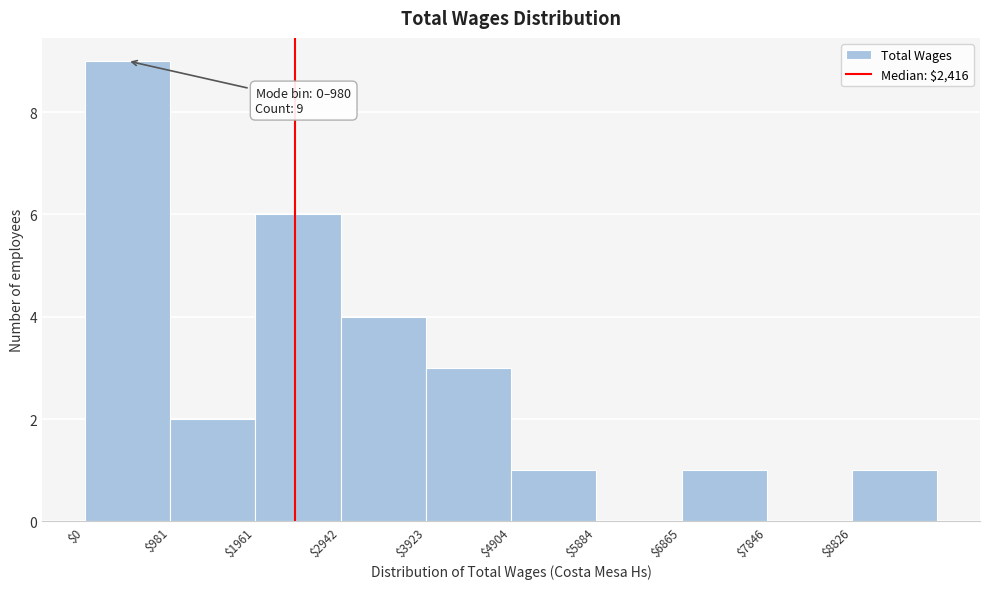

Over which range of the x-axis is the bar tallest?

0 to 1000